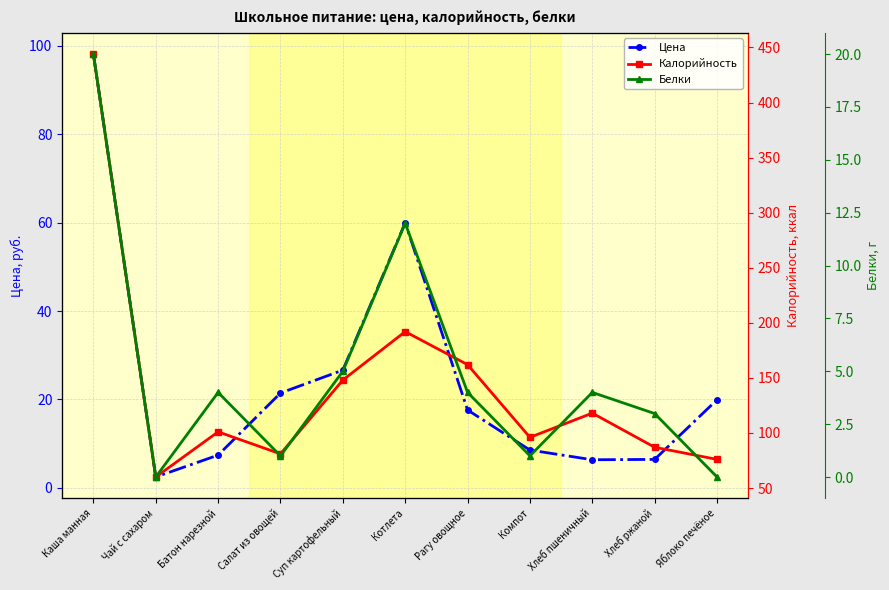

Does the chart display data point markers on the line(s)?

Yes